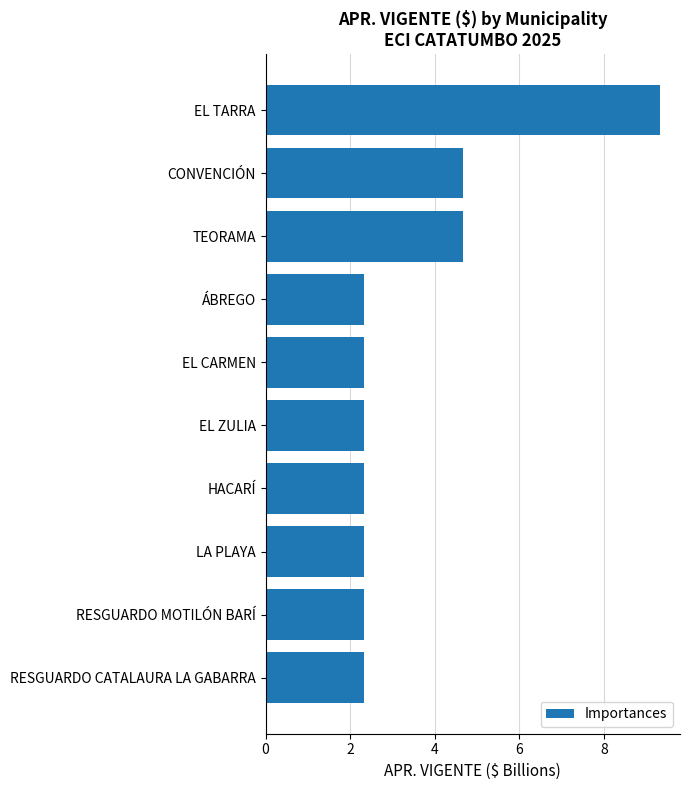

What is the approximate value at EL TARRA?

9.3